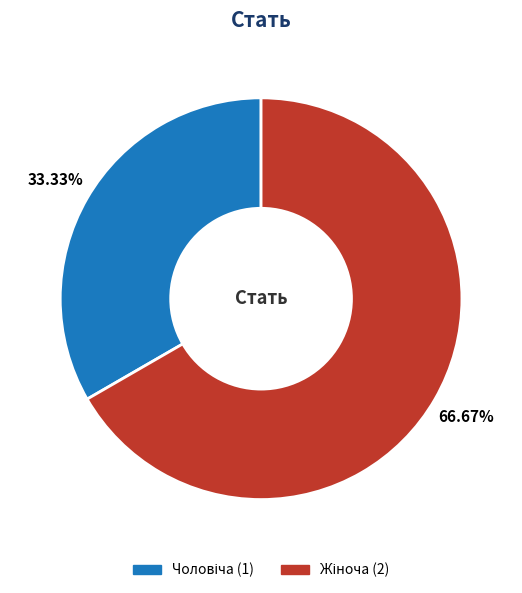

Is there any slice that represents more than half of the pie?

Yes